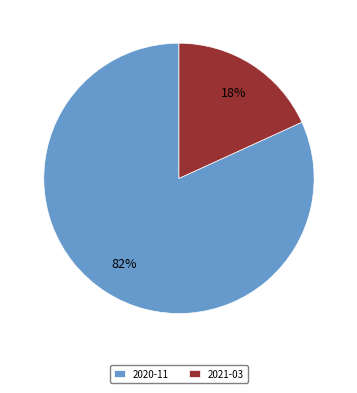

Rank the categories by value from lowest to highest.

2021-03, 2020-11